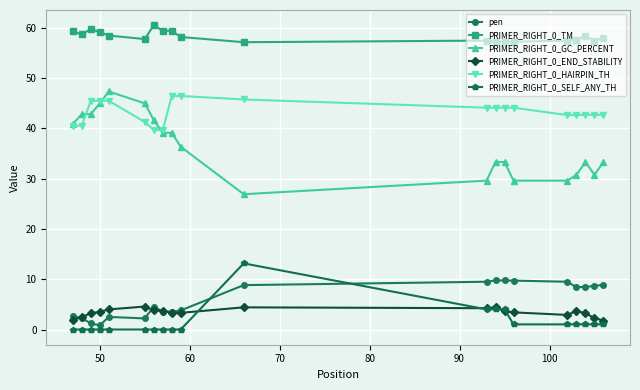

What is the minimum value for PRIMER_RIGHT_0_END_STABILITY?

1.8